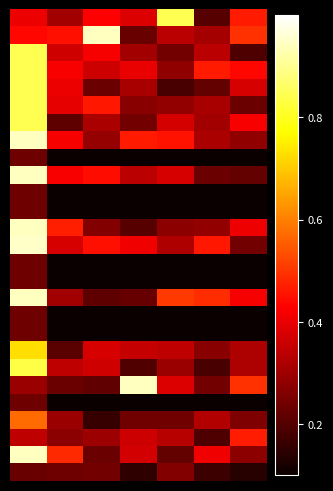

Count the number of categories in the chart.

7